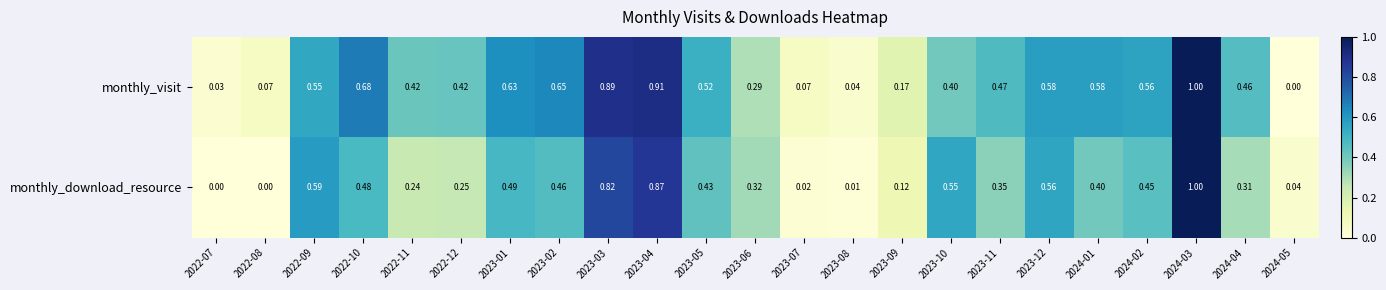

Is the value of monthly_download_resource at 2022-10 greater than the value of monthly_visit at 2023-08?

Yes